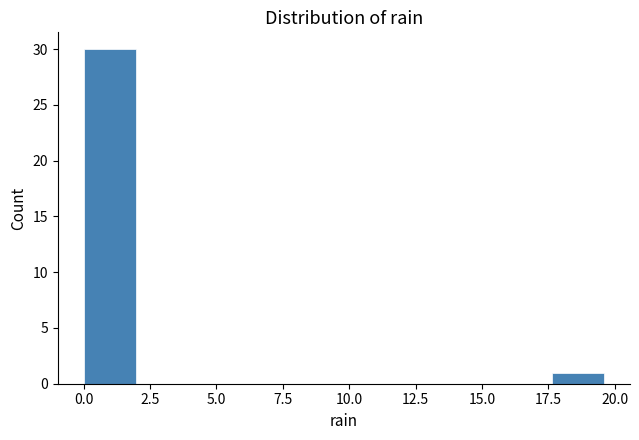

Around what value on the x-axis is the tallest bar? Give the approximate position of its centre, as read against the axis.

1.0